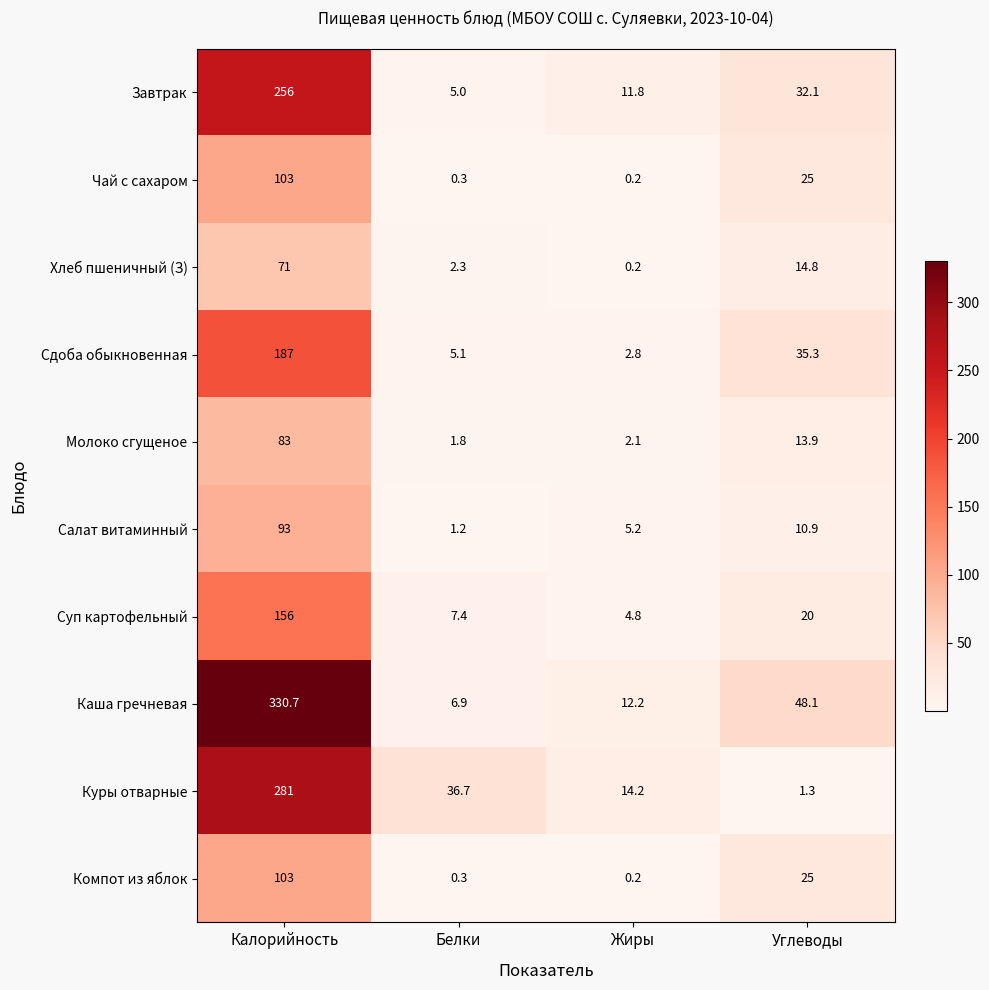

The value of Куры отварные at Калорийность is 384.4. True or false?

False